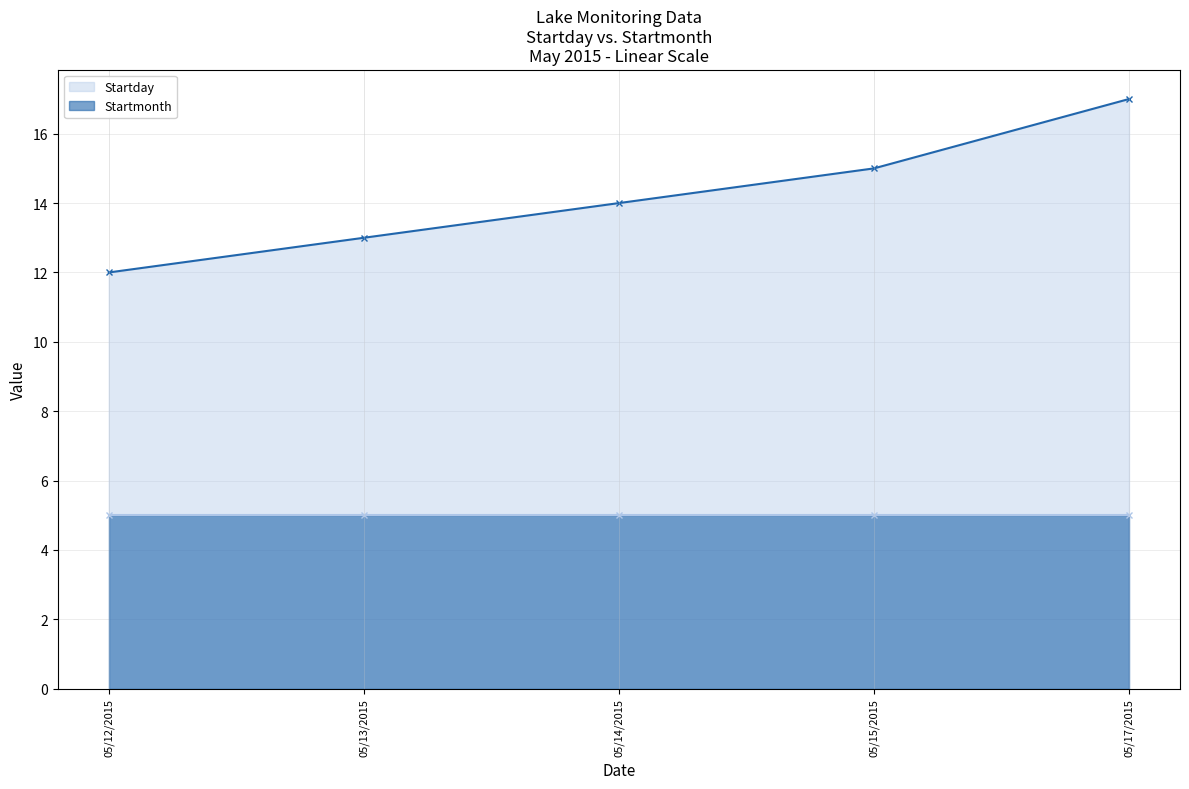

Reading right to left, transcribe all the data shown in this chart.

Startday: 05/17/2015=17	05/15/2015=15	05/14/2015=14	05/13/2015=13	05/12/2015=12
Startmonth: 05/17/2015=5	05/15/2015=5	05/14/2015=5	05/13/2015=5	05/12/2015=5